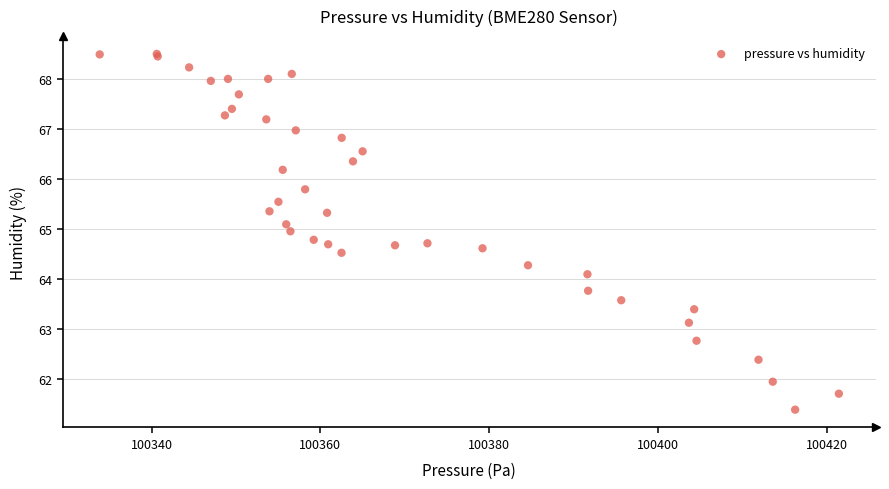

What Y value in the scatter plot is closest to 64?

64.1